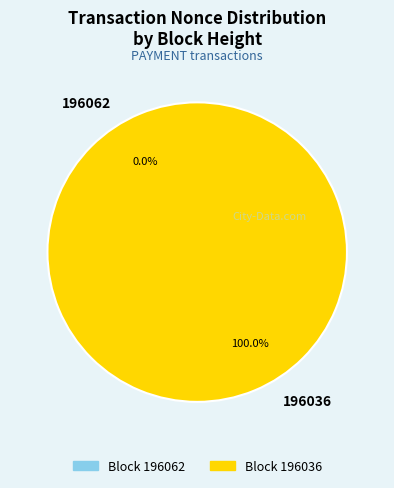

Is there a majority slice in this chart?

Yes